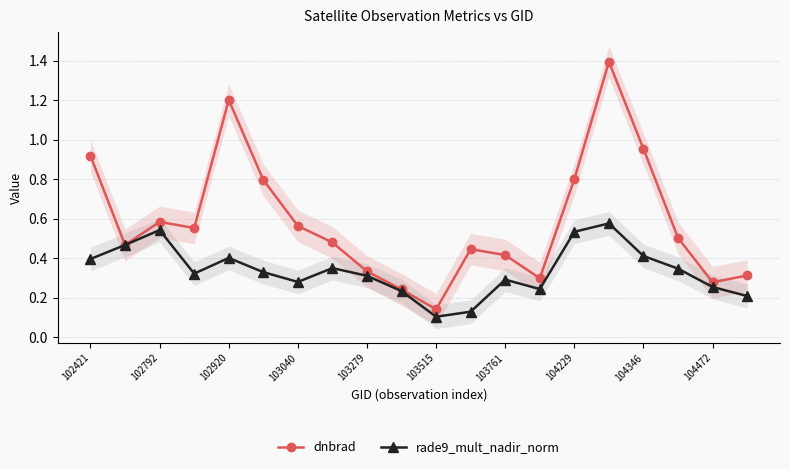

The rade9_mult_nadir_norm series shows 0.1 at 11. True or false?

True